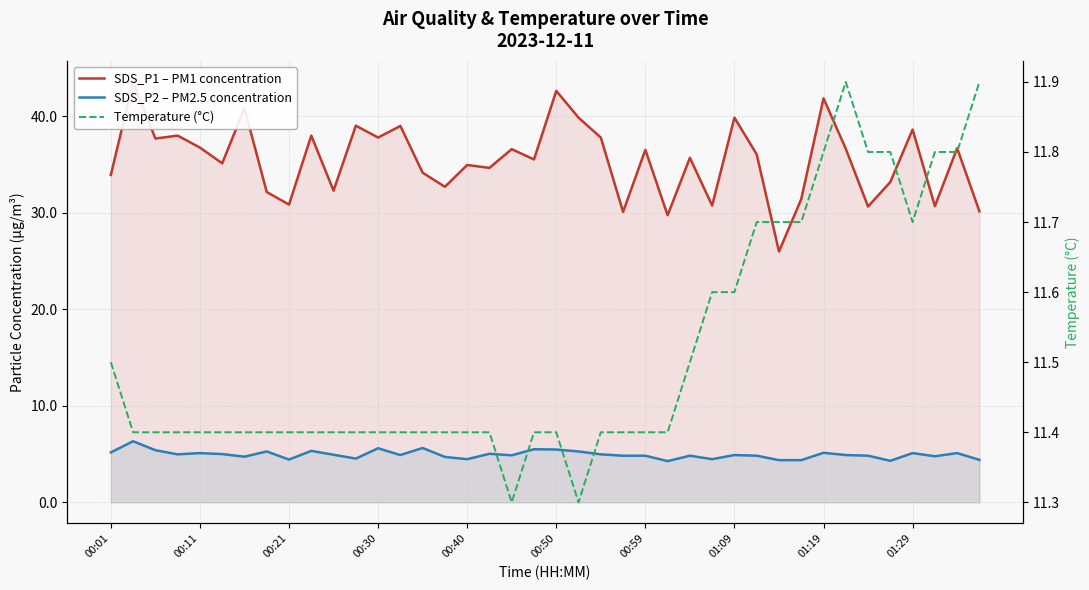

How many distinct data groups are displayed?

3